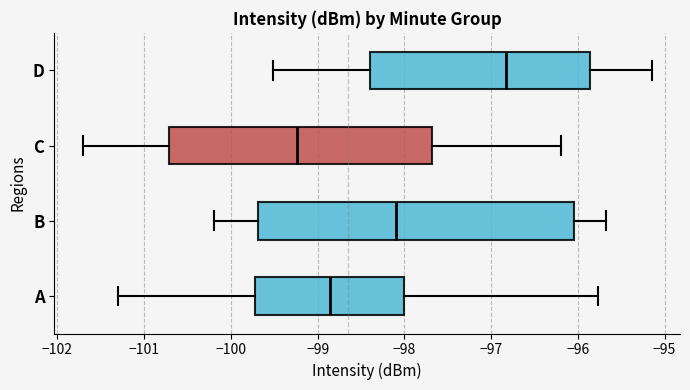

Which box's median line is the furthest to the right?

D